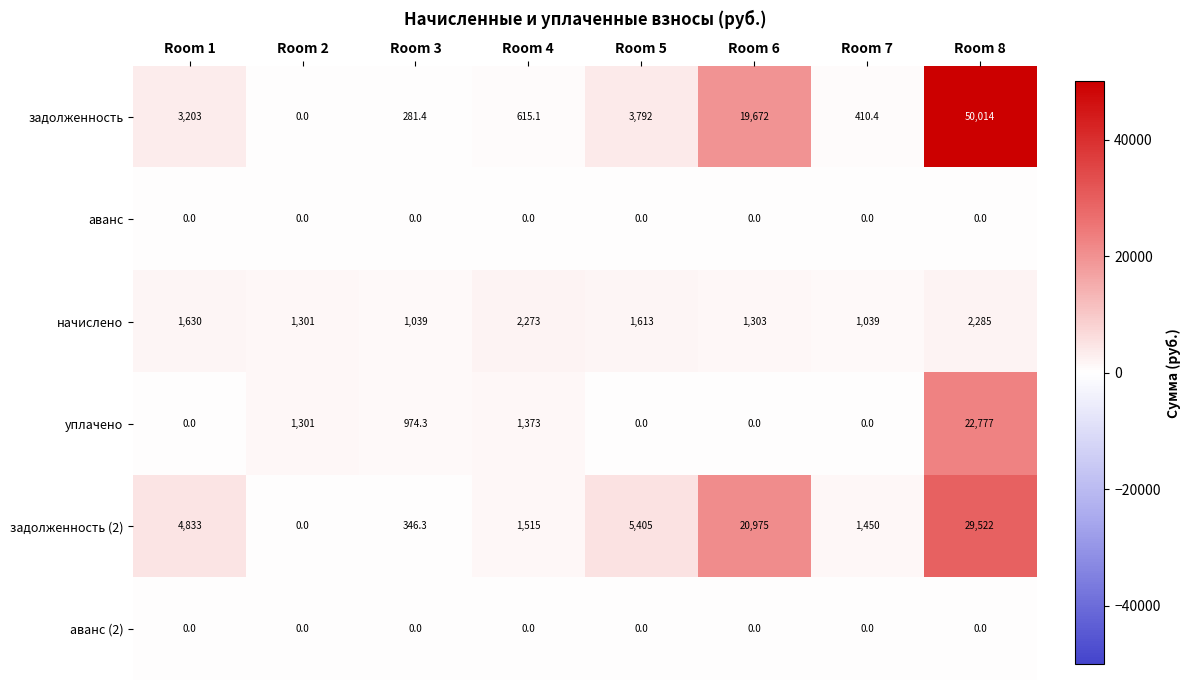

Which series has the largest total across all categories?

задолженность